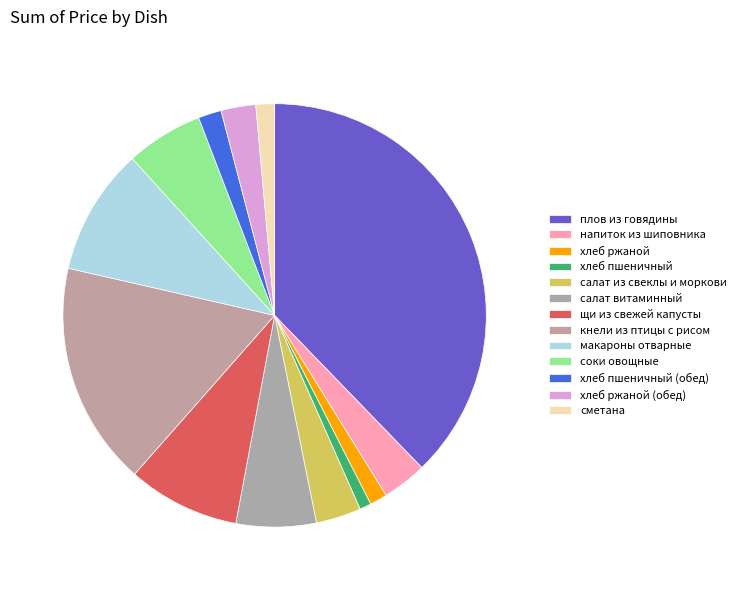

What is the ratio of the value at щи из свежей капусты to the value at макароны отварные?

0.9